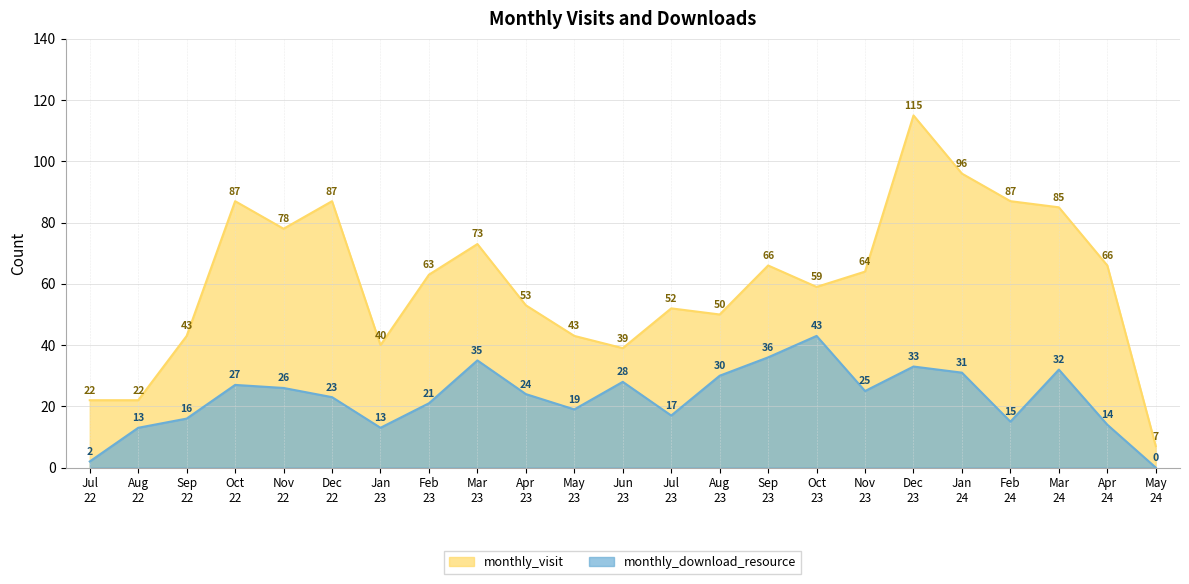

Does the chart have visible grid lines?

Yes